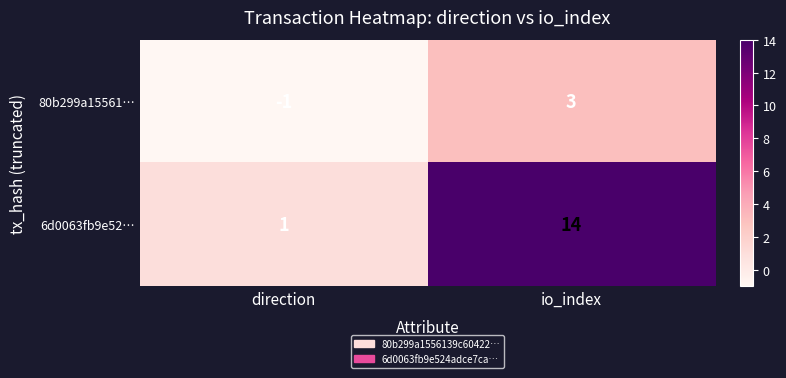

What is the difference between the maximum and minimum values in the 6d0063fb9e52… series?

13